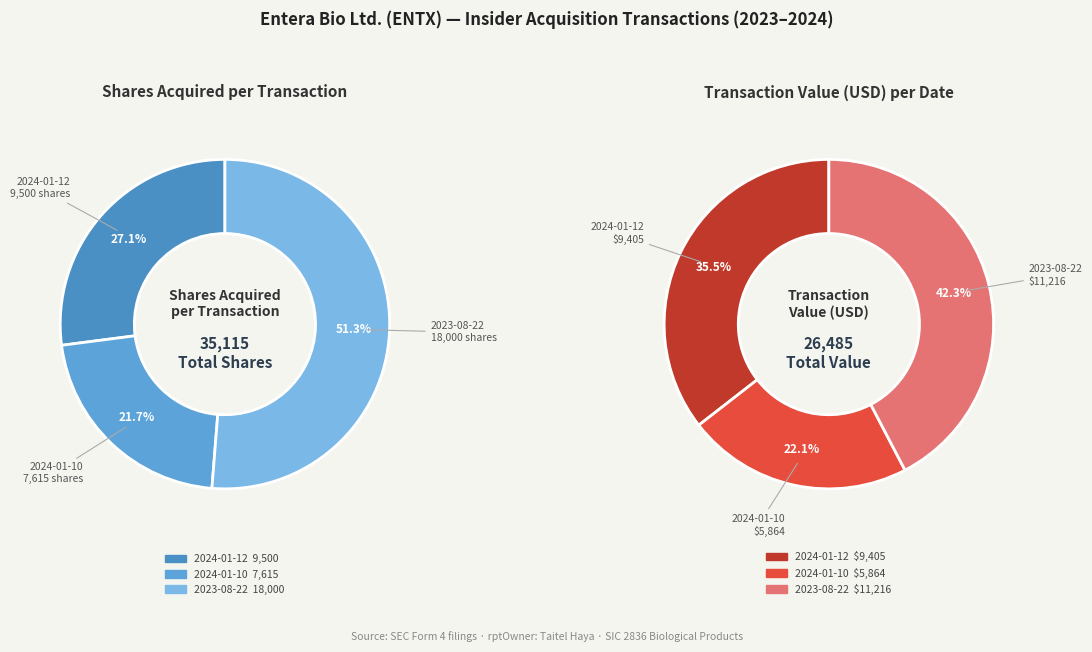

What percentage do 2023-08-22 and 2024-01-10 together represent?

72.9%